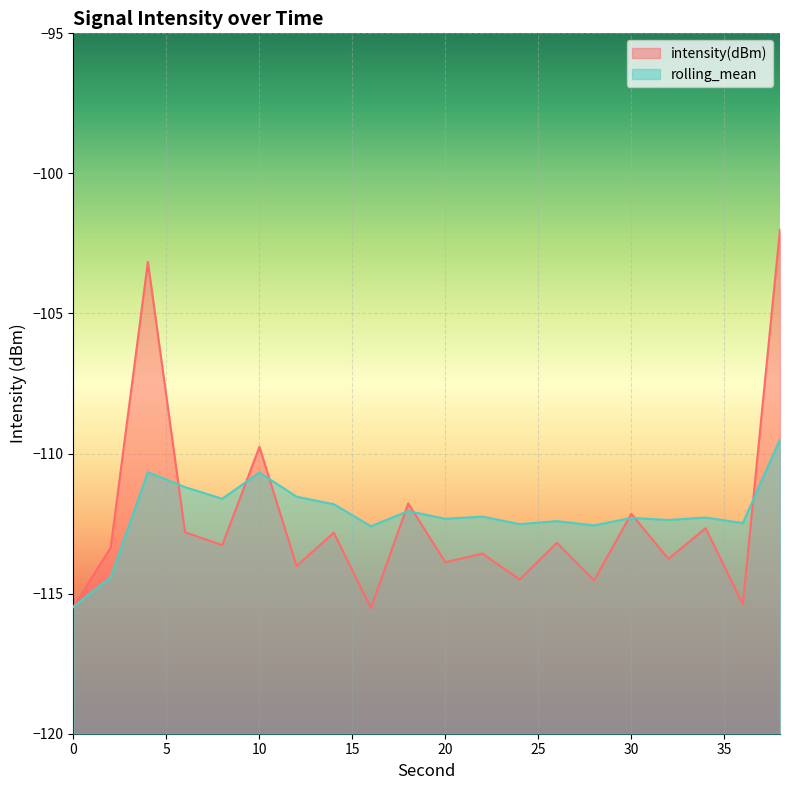

At how many categories does at least one series exceed -102?

1